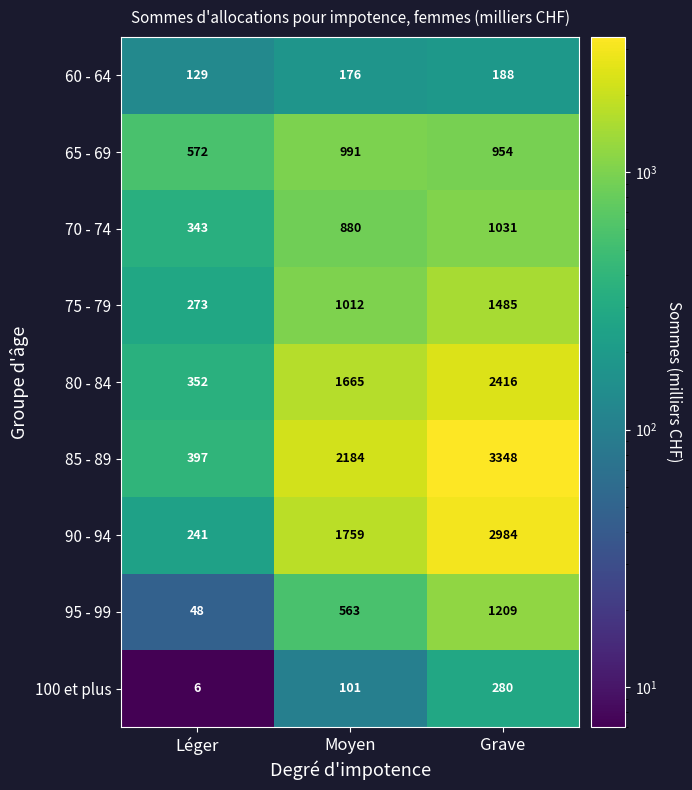

Which series has the largest total across all categories?

85 - 89